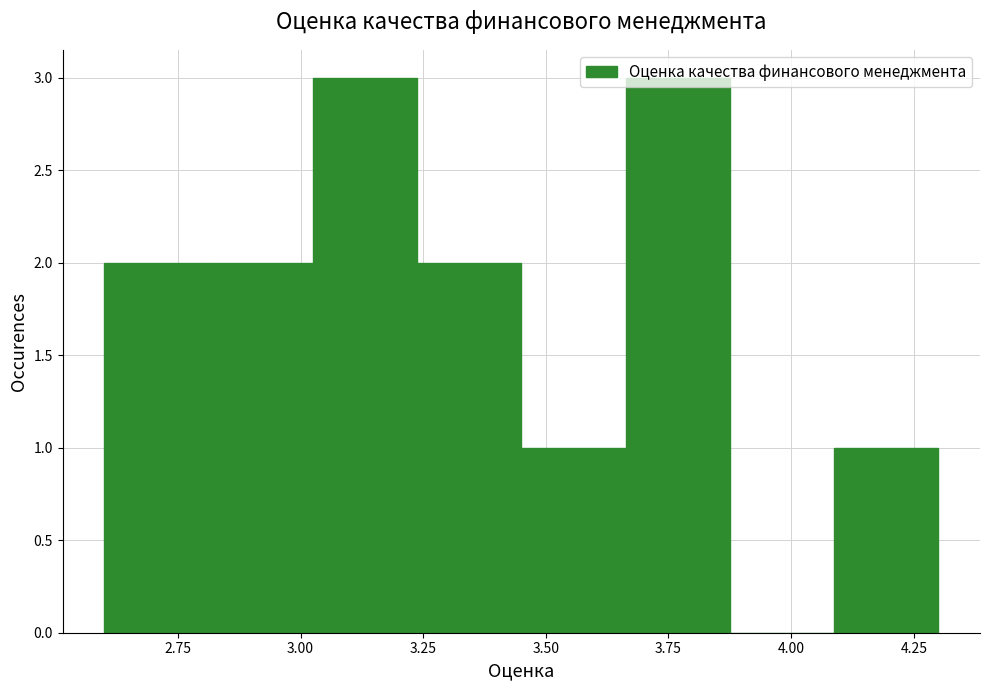

What is the height of the bar covering 3.05 to 3.25 on the x-axis? Neither the bar edges nor the heights are printed on the chart, so give them approximately, as read against the axes.

3